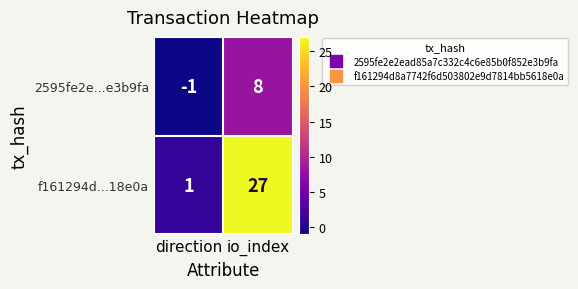

Which series has the largest total across all categories?

f161294d...18e0a